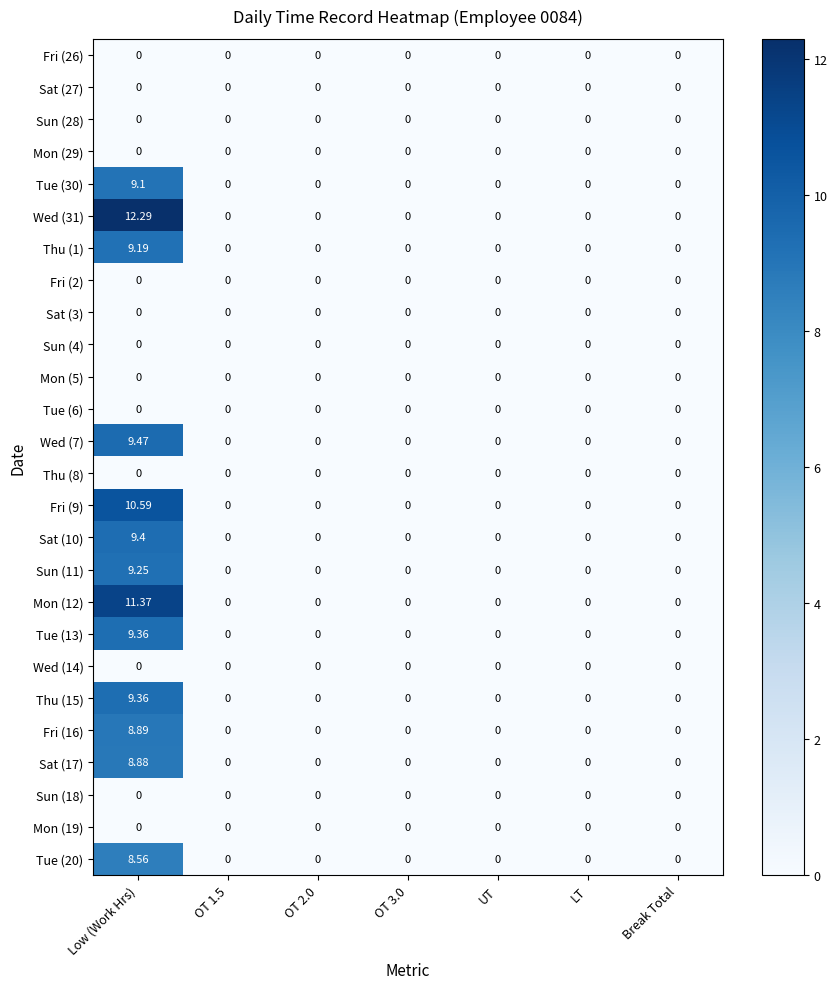

At which category does the chart reach its peak across all series?

Low (Work Hrs)